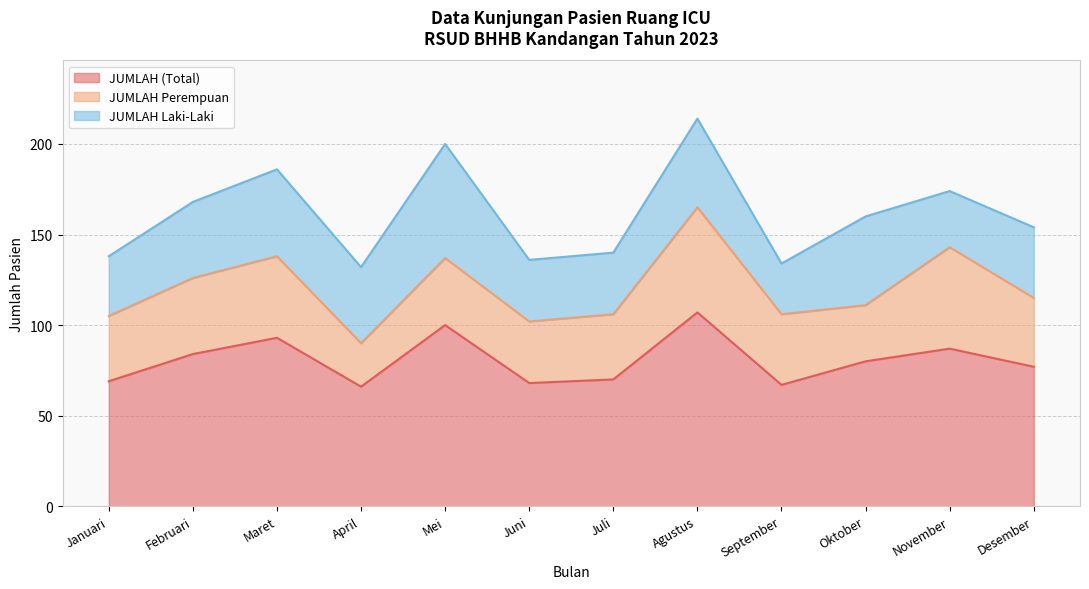

What is the minimum value shown in the chart?

24